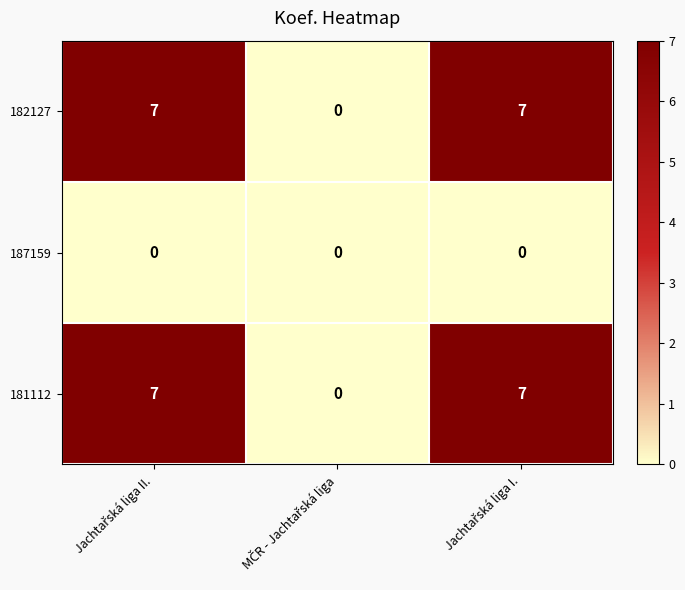

Count the 182127 values in the range 0 to 7.

3